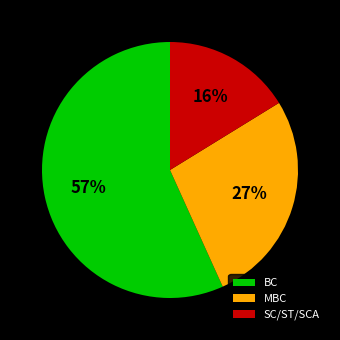

Is it true that BC is 80% of the pie?

False